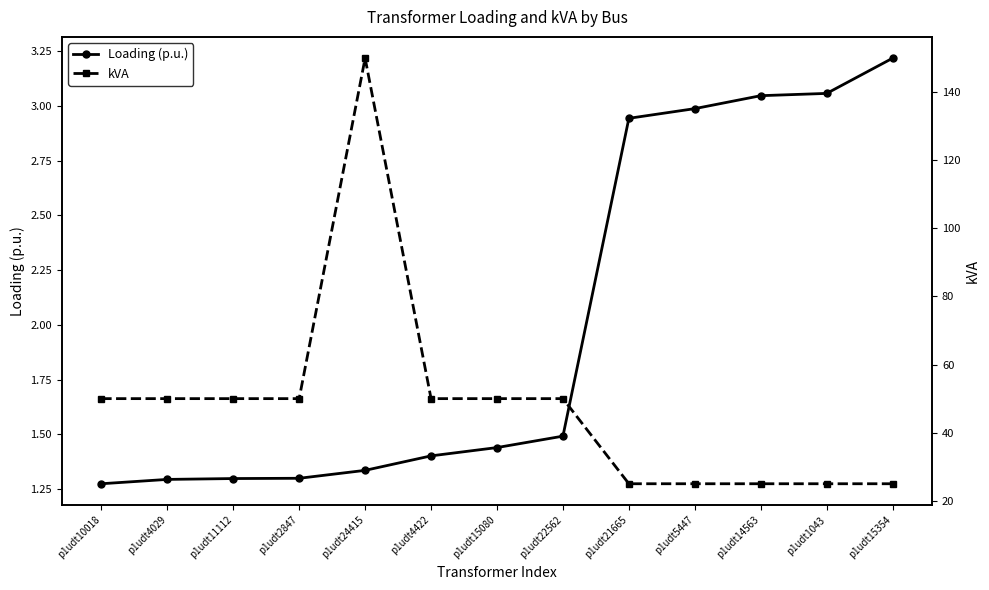

Which series has the largest range (max minus min)?

kVA